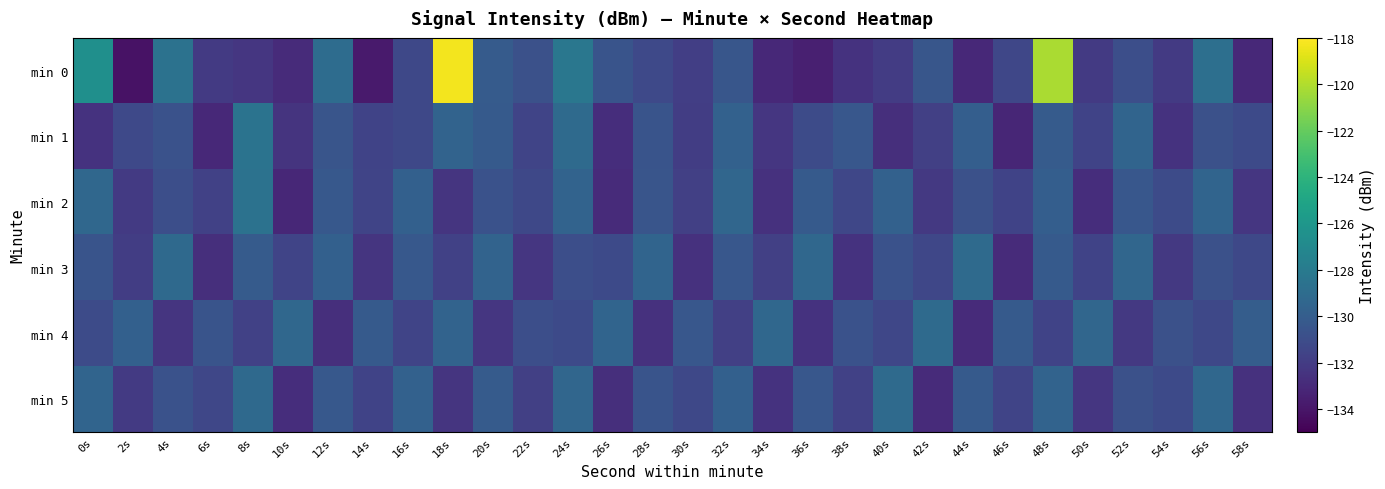

Between 10s and 14s, which series saw the biggest shift?

min 2